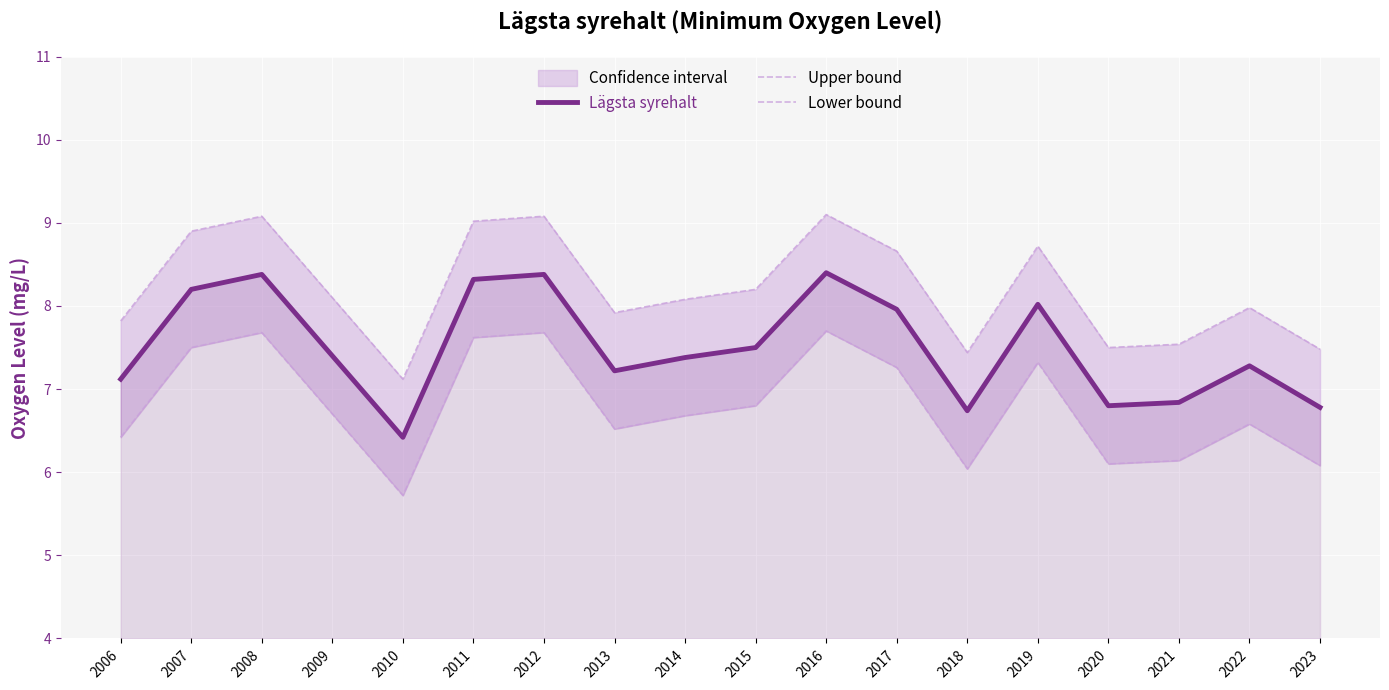

True or false: Lägsta syrehalt and Lower bound intersect in this chart.

False